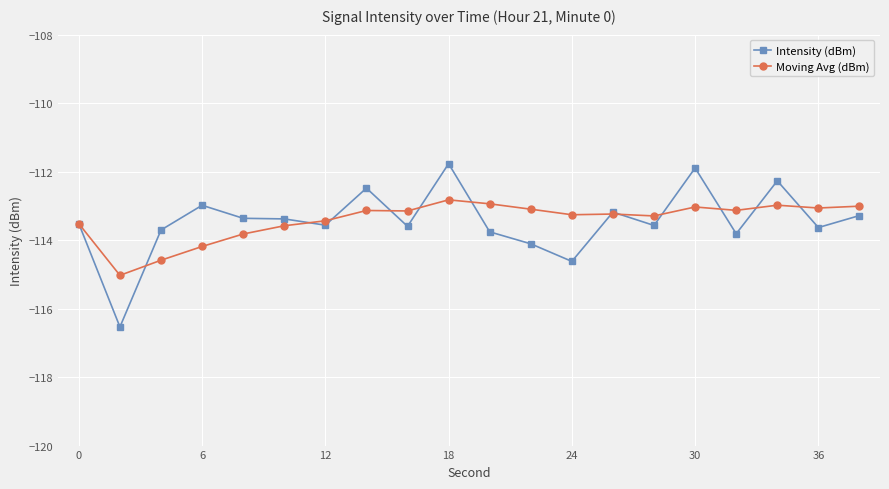

What is the value of the Moving Avg (dBm) point at the 1st from the left?

-113.5